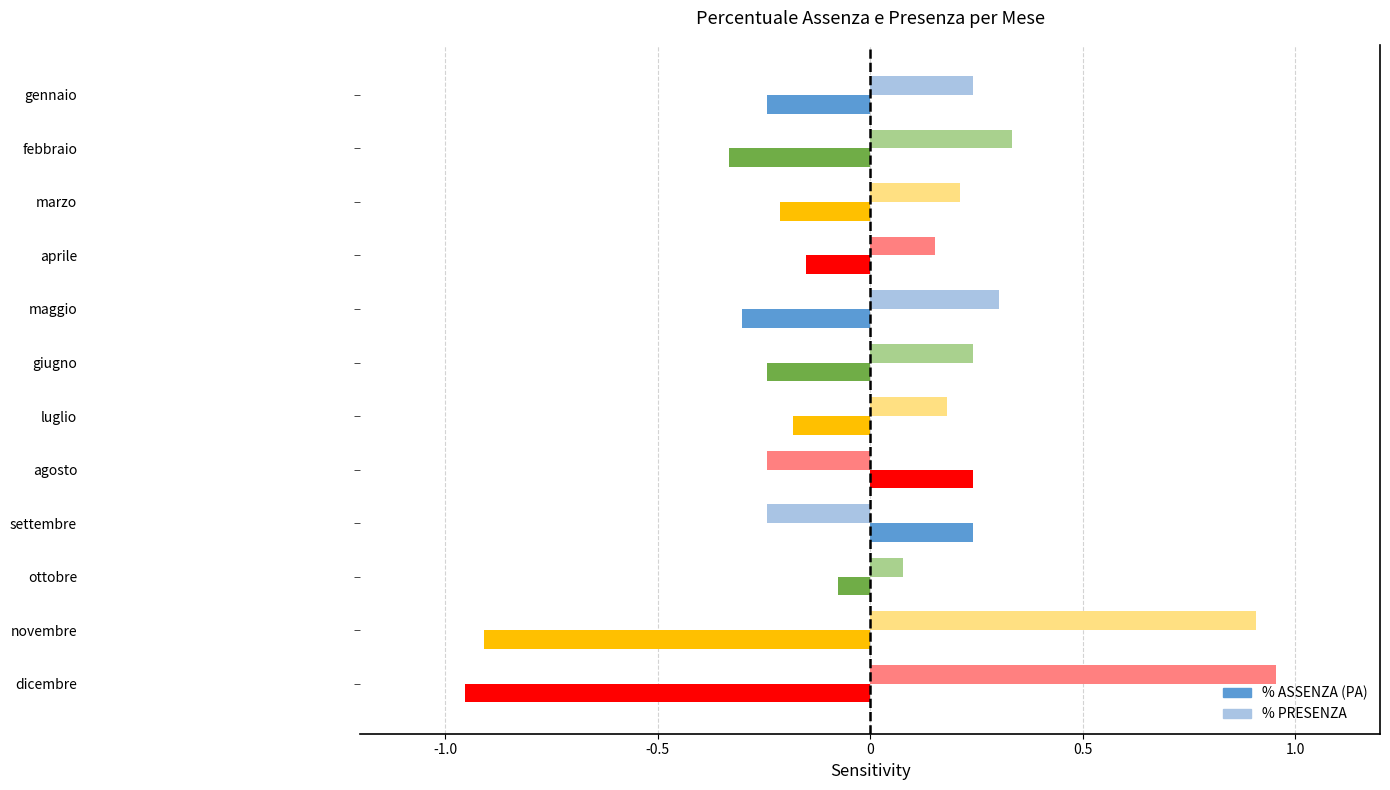

Rank the series by their maximum value, from highest to lowest.

% PRESENZA, % ASSENZA (PA)